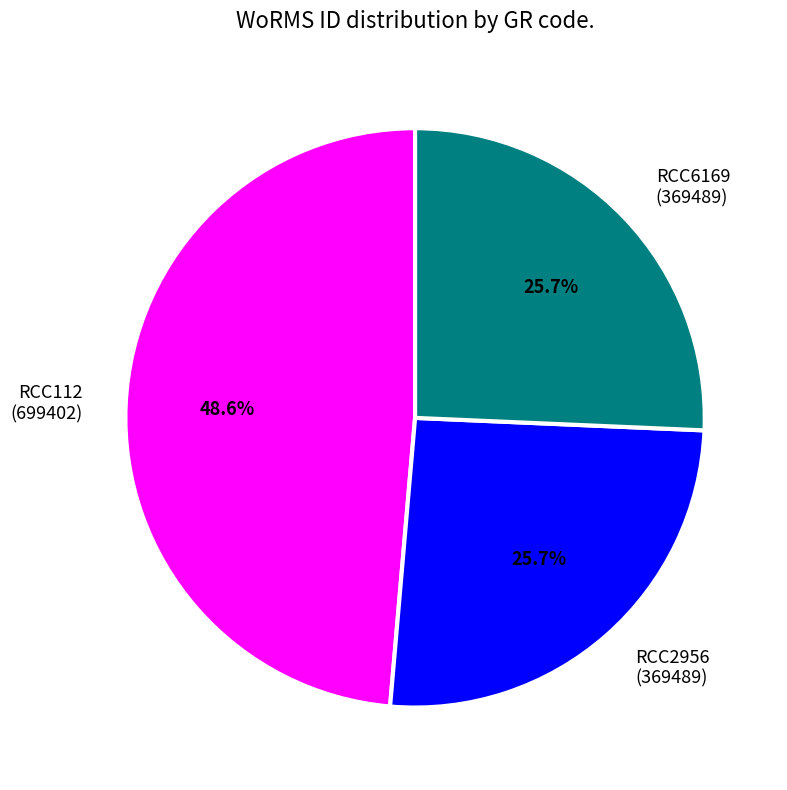

The RCC112 slice represents 49% of the pie. True or false?

True